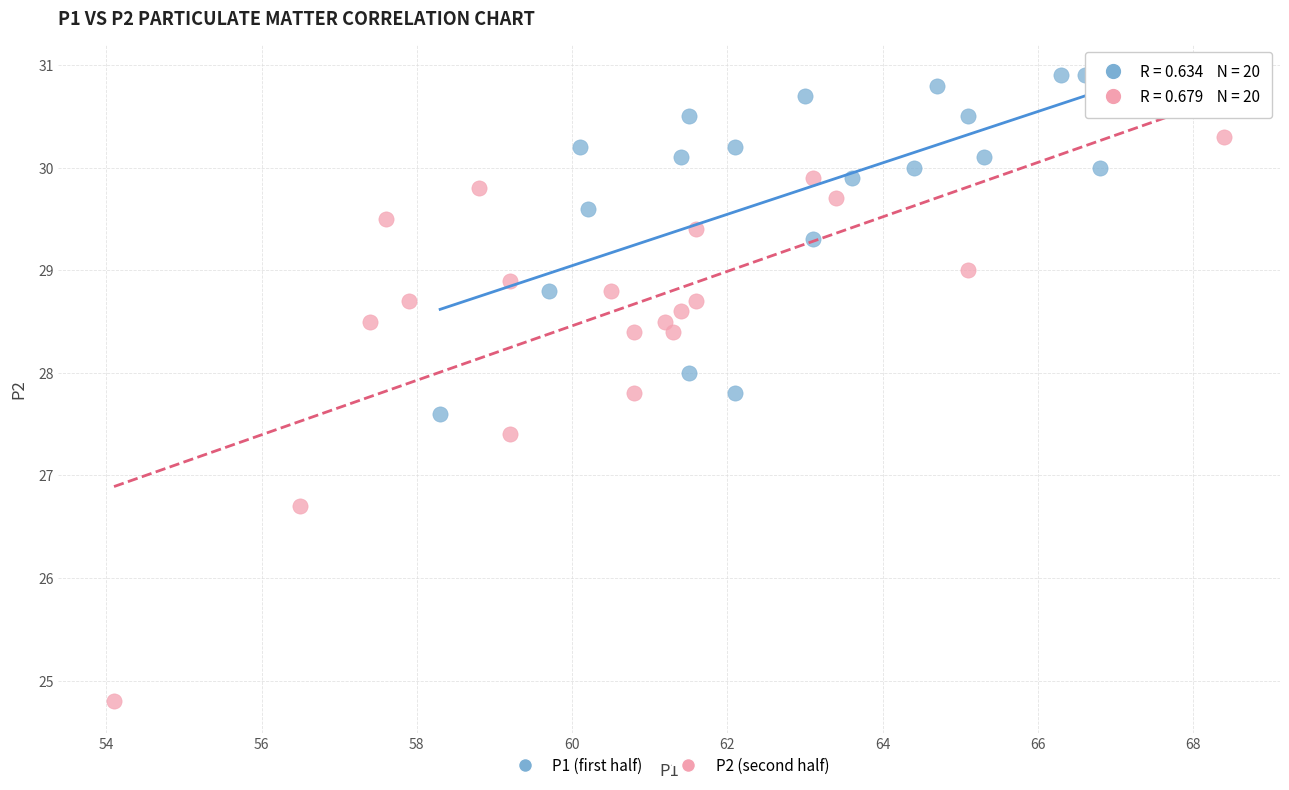

What are all the series names shown in the legend?

P1 (first half), P2 (second half)